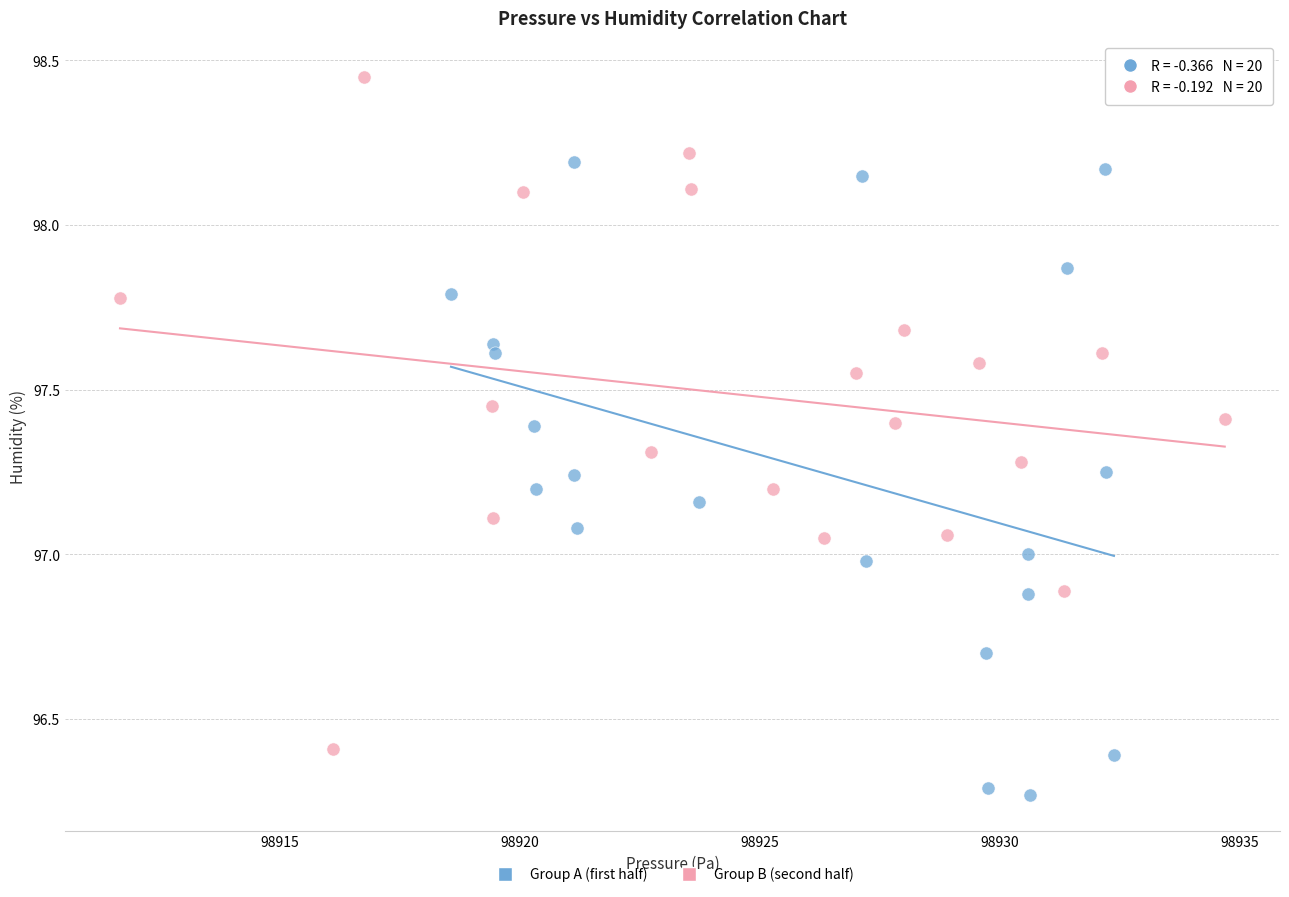

What are all the series names shown in the legend?

Group A (first half), Group B (second half)